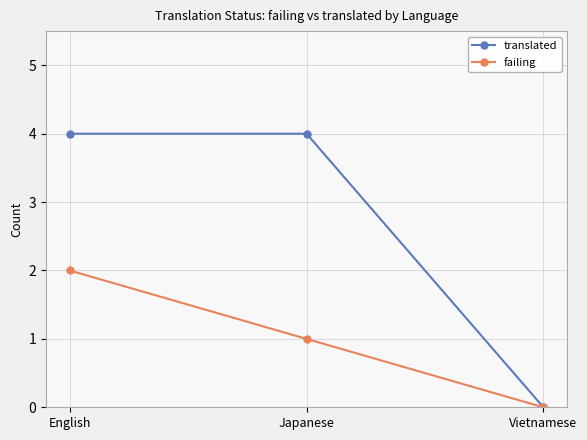

What is the maximum value shown in the chart?

4